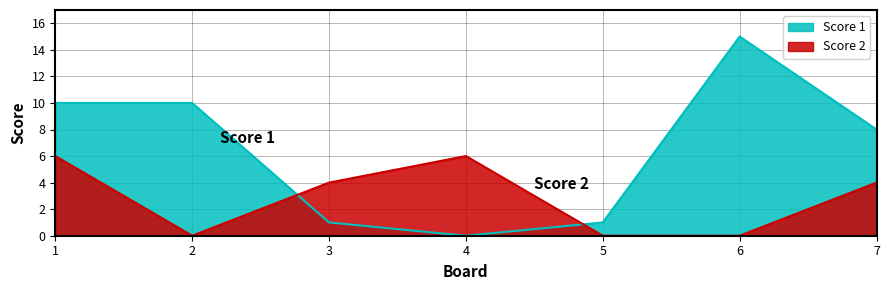

At which category is the sum across all series the highest?

1